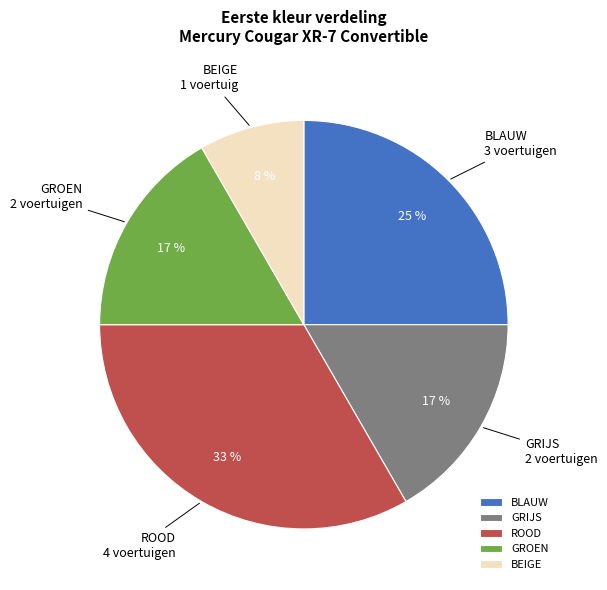

To the nearest percent, what portion does GROEN represent?

17%